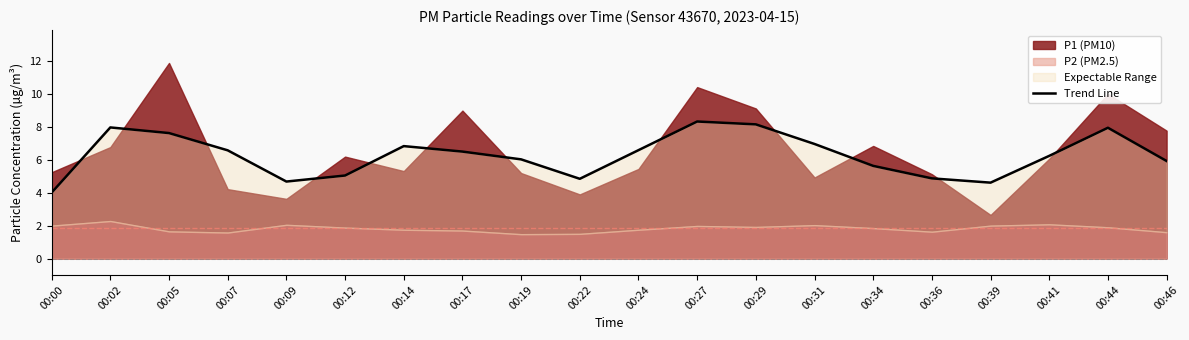

What is the average value?

6.3